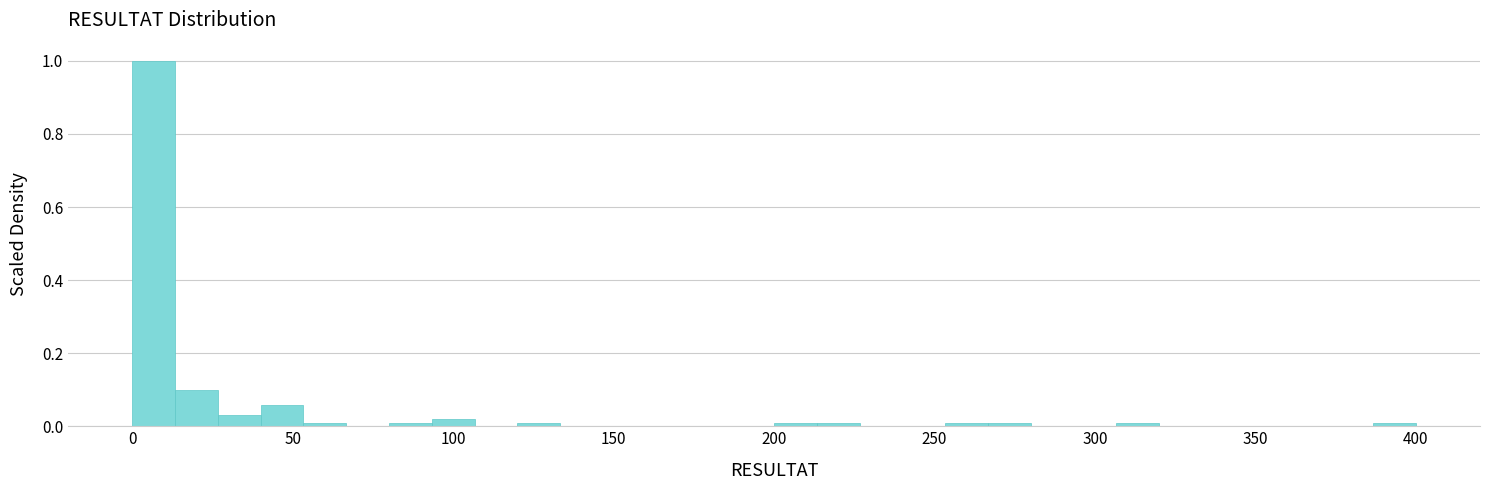

Around what value on the x-axis is the tallest bar? Give the approximate position of its centre, as read against the axis.

5